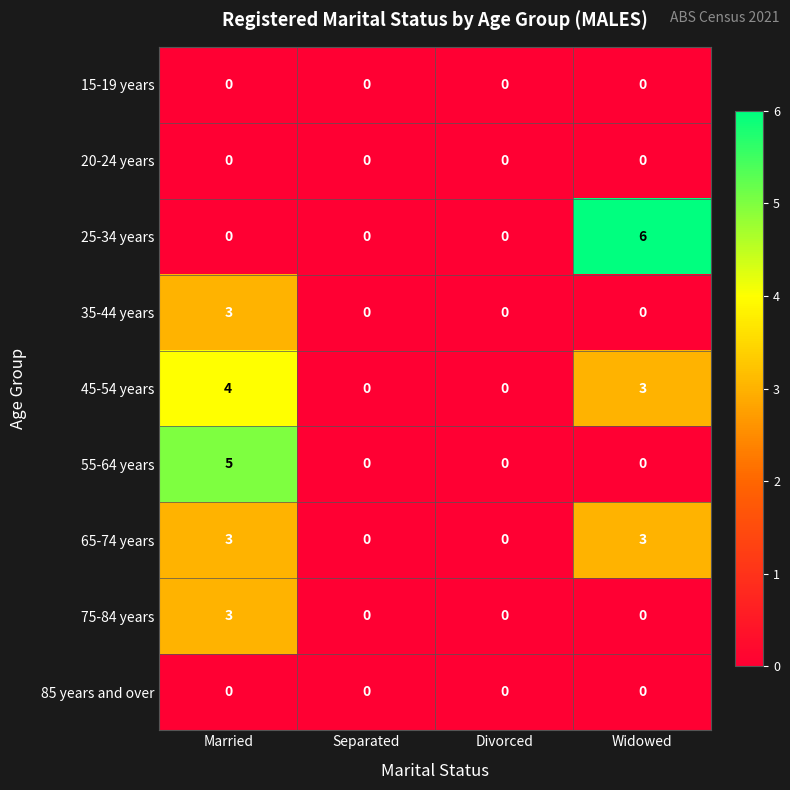

Which series has the largest range (max minus min)?

25-34 years